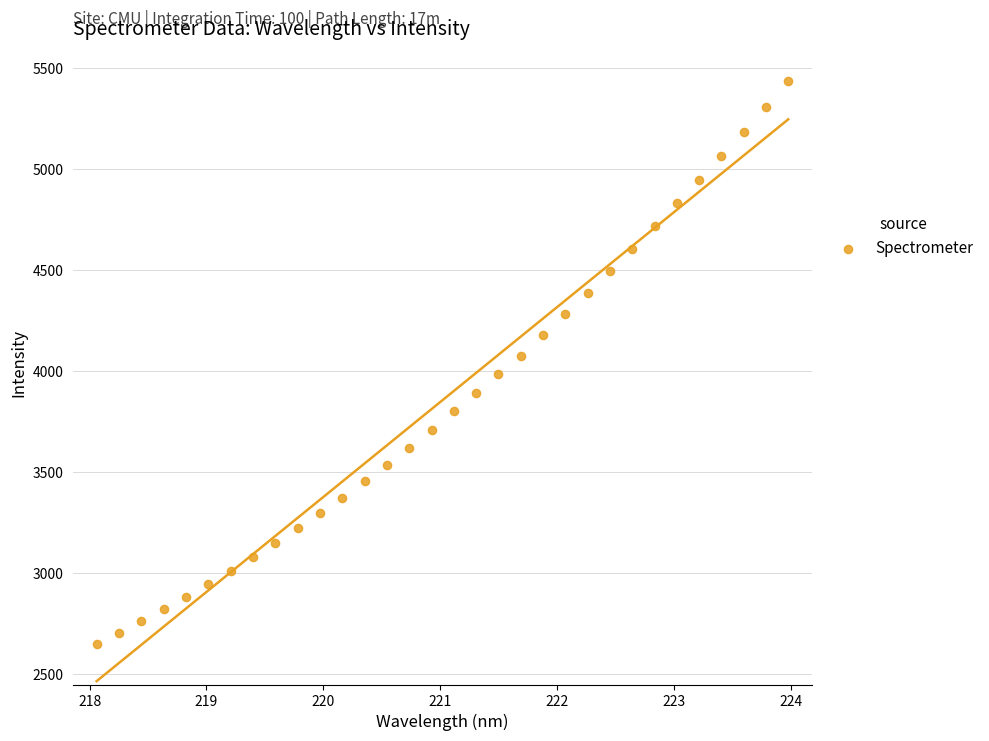

What is the range of X values (max minus min)?

5.9